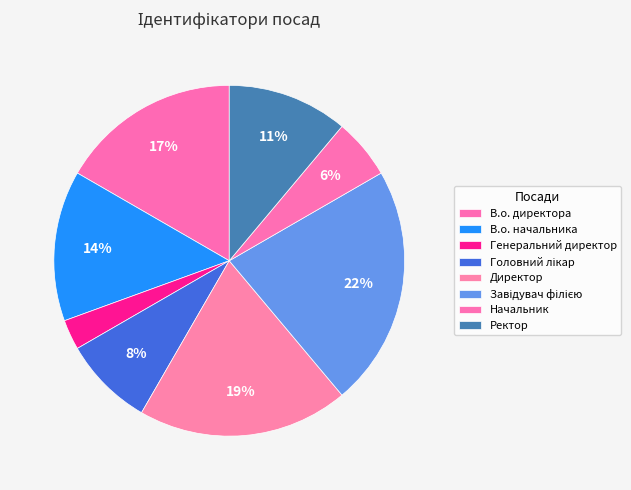

To the nearest percent, what percentage of the pie is Директор?

19%